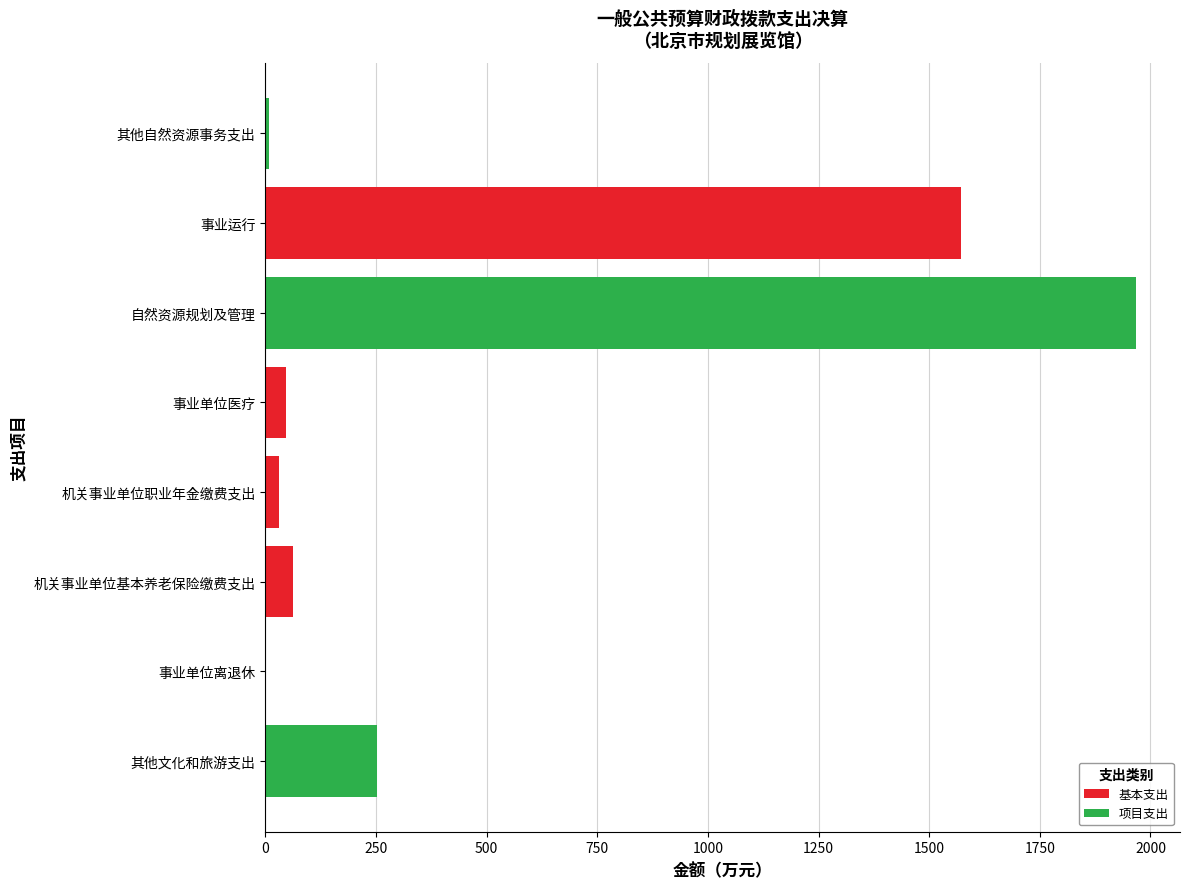

What is the sum of the 基本支出 values at 事业单位医疗 and 机关事业单位基本养老保险缴费支出?

109.7